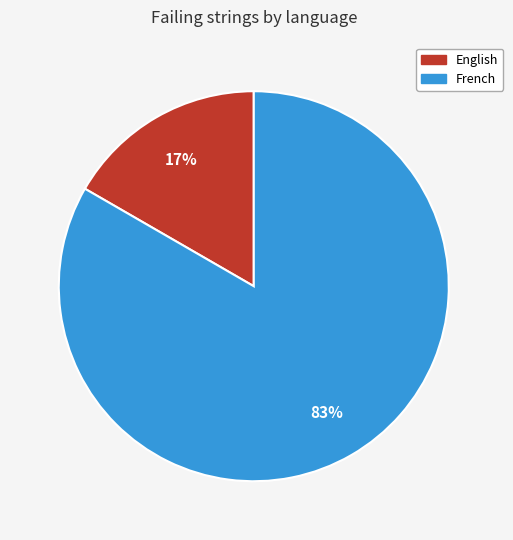

Do English and French together represent more than half of the pie?

Yes